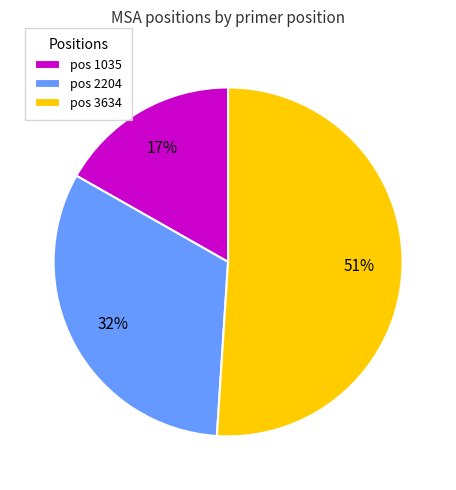

What percentage is the pos 2204 slice, to the nearest percent?

32%